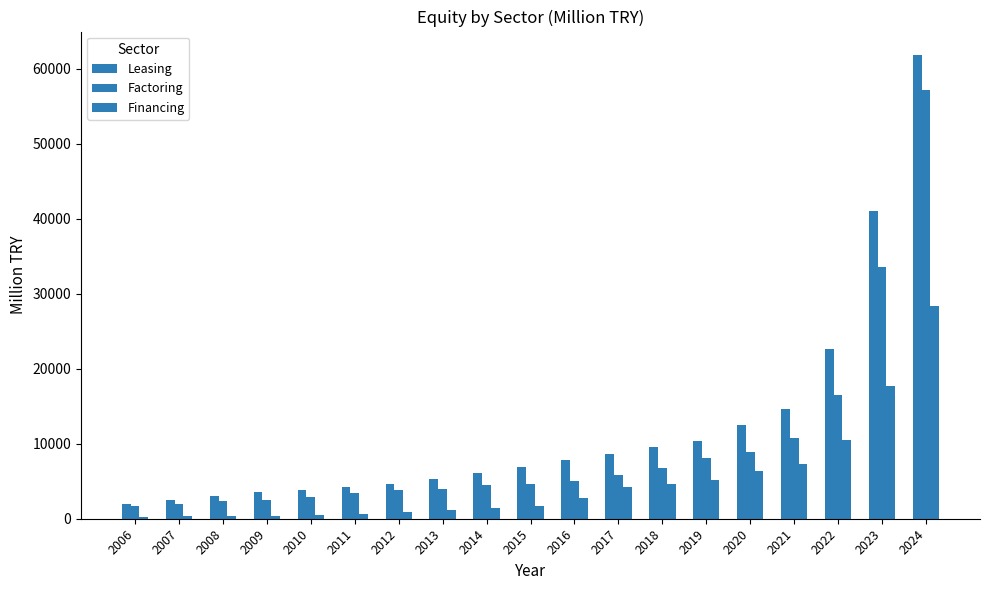

Reading right to left, what are all the values shown in this chart?

Leasing: 61857.0	41065.0	22640.0	14575.0	12431.0	10376.0	9601.0	8604.0	7800.0	6930.0	6093.0	5344.4	4614.3	4177.3	3853.2	3497.6	3052.7	2465.5	1982.8
Factoring: 57221.0	33511.0	16526.0	10816.0	8946.0	8136.0	6770.0	5781.0	5085.0	4606.0	4442.0	4014.6	3855.9	3376.6	2940.3	2493.3	2376.0	2005.2	1757.8
Financing: 28309.0	17687.0	10514.0	7344.0	6333.0	5227.0	4568.0	4277.0	2705.0	1701.0	1393.0	1214.7	904.2	605.7	468.6	400.2	377.0	300.9	237.9